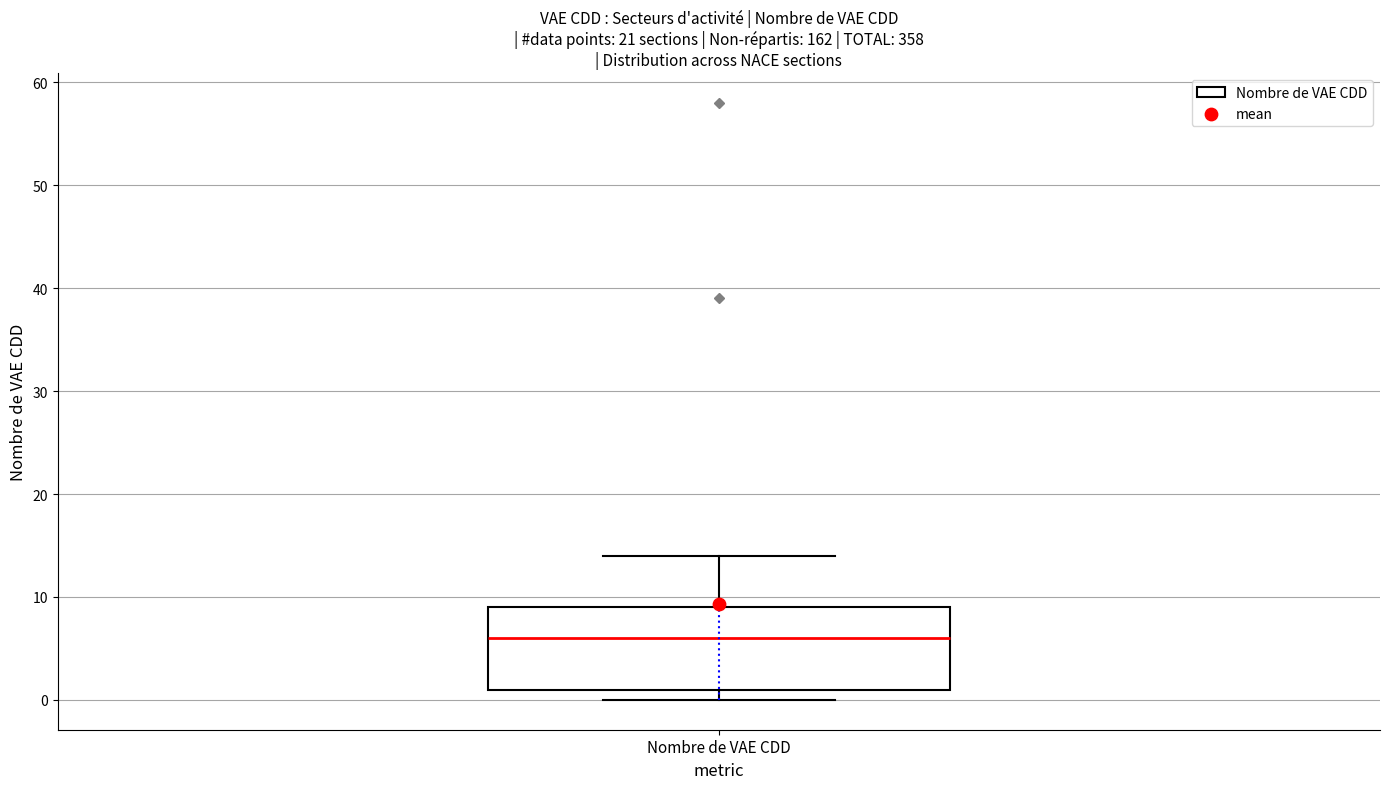

Where does the upper whisker of the box for Nombre de VAE CDD end on the y-axis? The values are not printed on the chart, so give them approximately, as read against the axis.

14